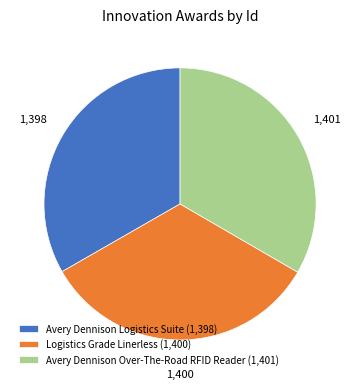

Approximately how many times larger is the value at Avery Dennison Logistics Suite (1,398) compared to Avery Dennison Over-The-Road RFID Reader (1,401)?

1.0